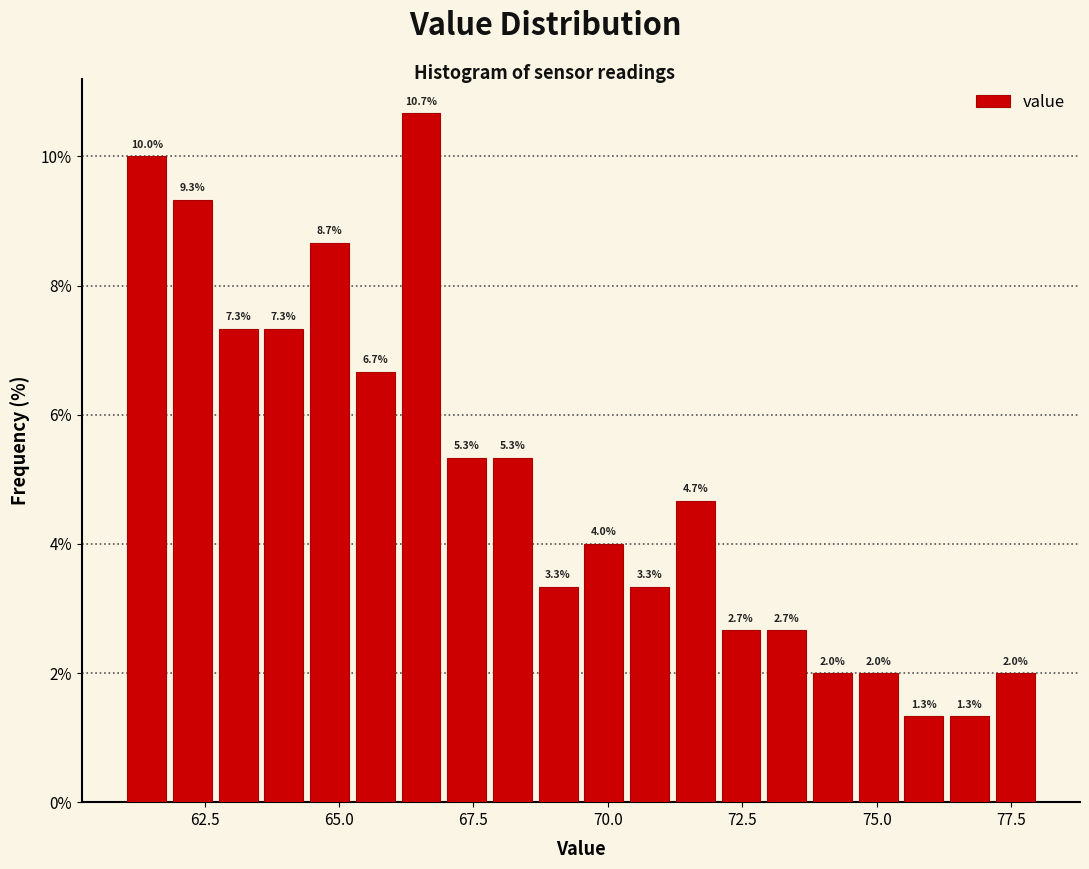

Around what value on the x-axis is the tallest bar? Give the approximate position of its centre, as read against the axis.

66.5